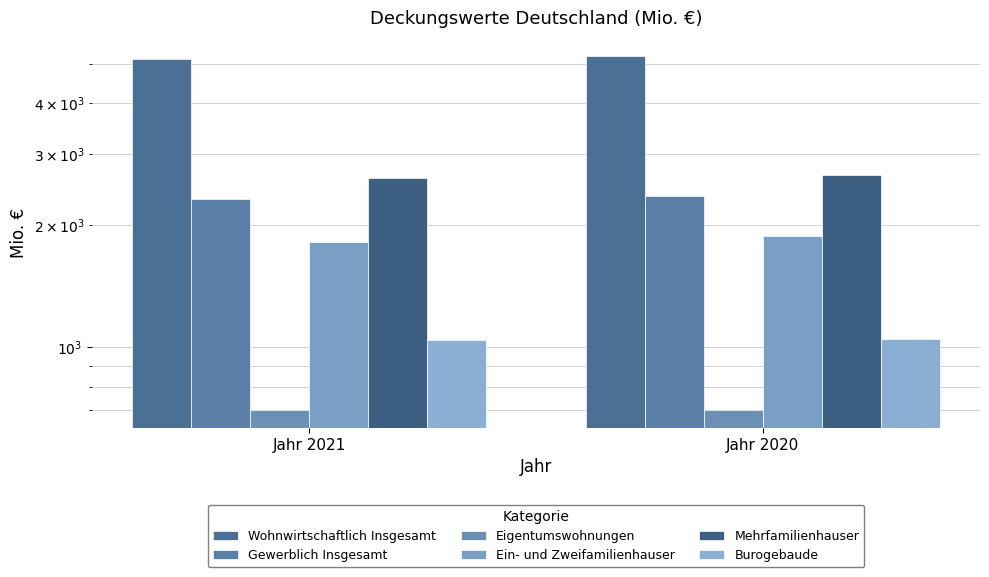

Reading left to right, what are all the values shown in this chart?

Wohnwirtschaftlich Insgesamt: Jahr 2021=5131.3	Jahr 2020=5242.1
Gewerblich Insgesamt: Jahr 2021=2318.9	Jahr 2020=2359.8
Eigentumswohnungen: Jahr 2021=701.4	Jahr 2020=700.2
Ein- und Zweifamilienhauser: Jahr 2021=1814.7	Jahr 2020=1878.1
Mehrfamilienhauser: Jahr 2021=2615.2	Jahr 2020=2663.8
Burogebaude: Jahr 2021=1040.7	Jahr 2020=1047.9